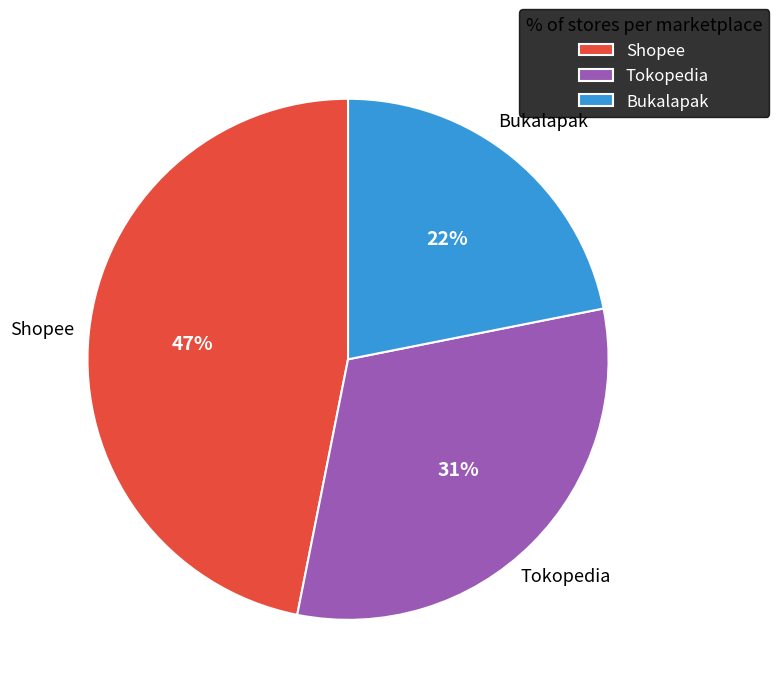

What is the smallest slice in the pie chart?

Bukalapak